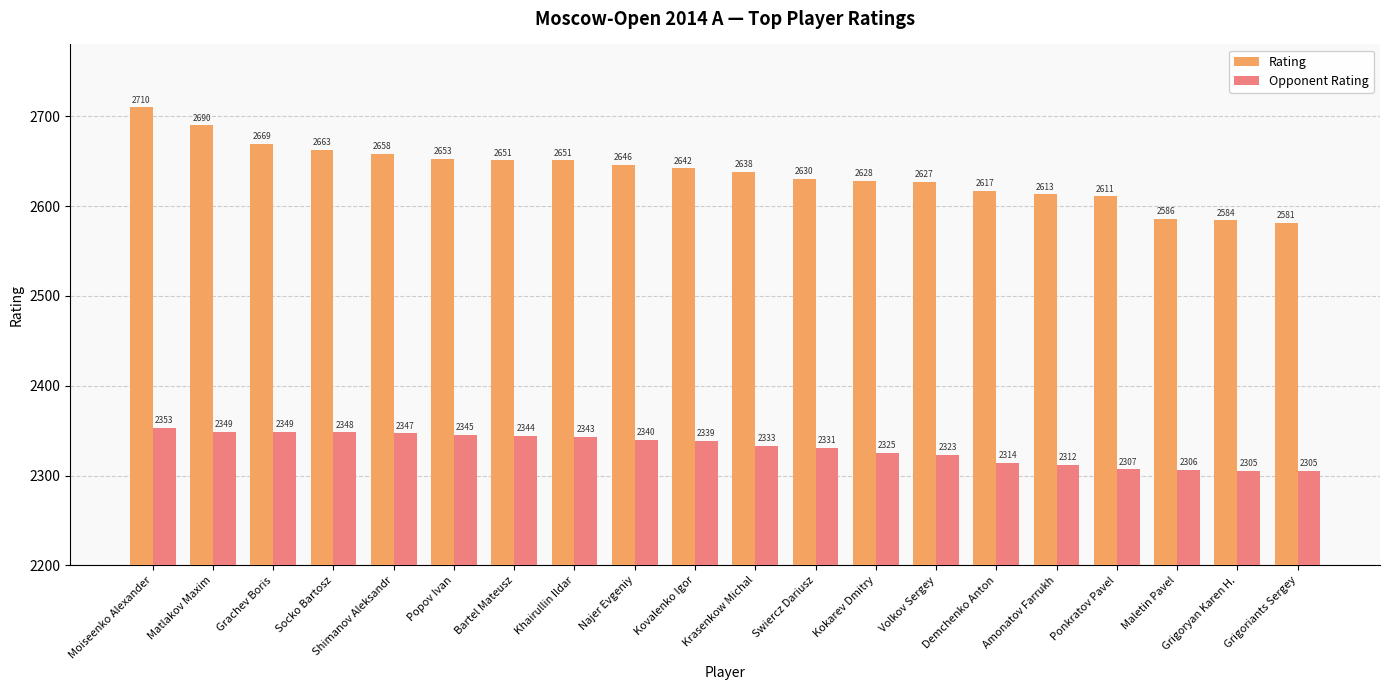

How many data points in Opponent Rating are less than 2339?

10